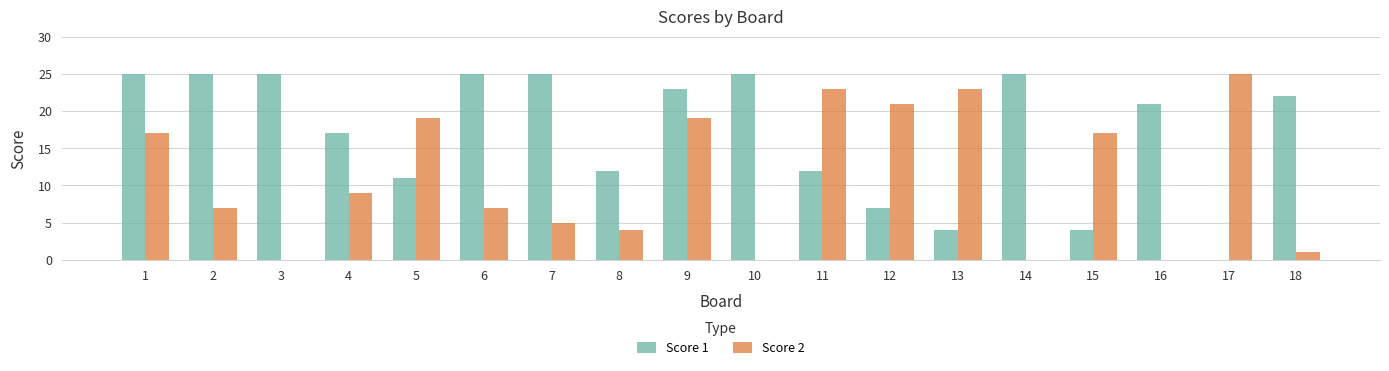

Between 1 and 15, which series saw the biggest shift?

Score 1